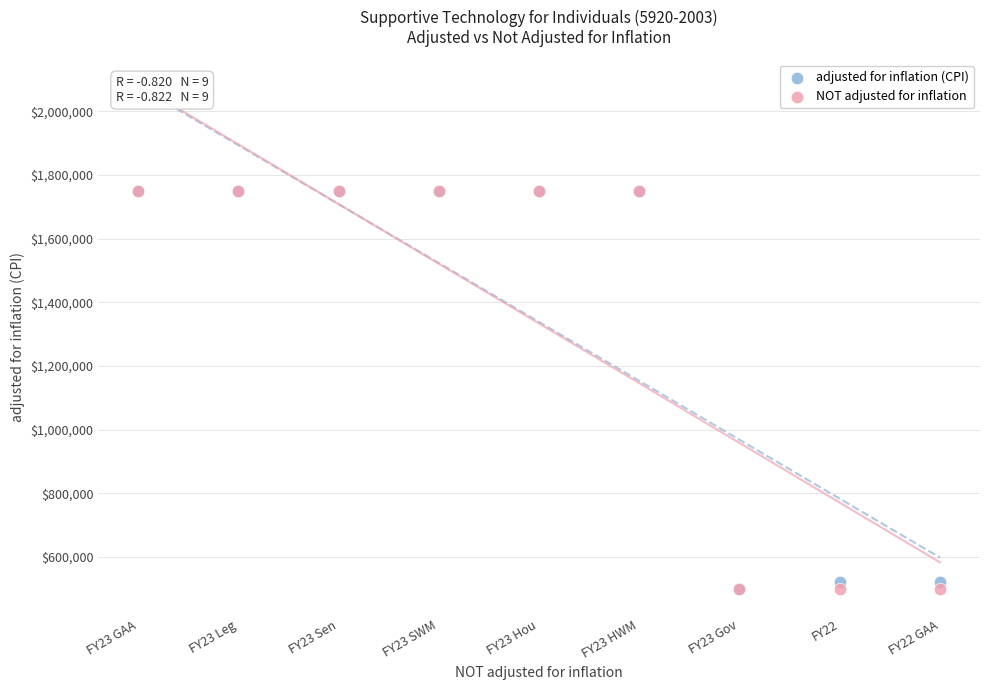

What are all the series names shown in the legend?

adjusted for inflation (CPI), NOT adjusted for inflation